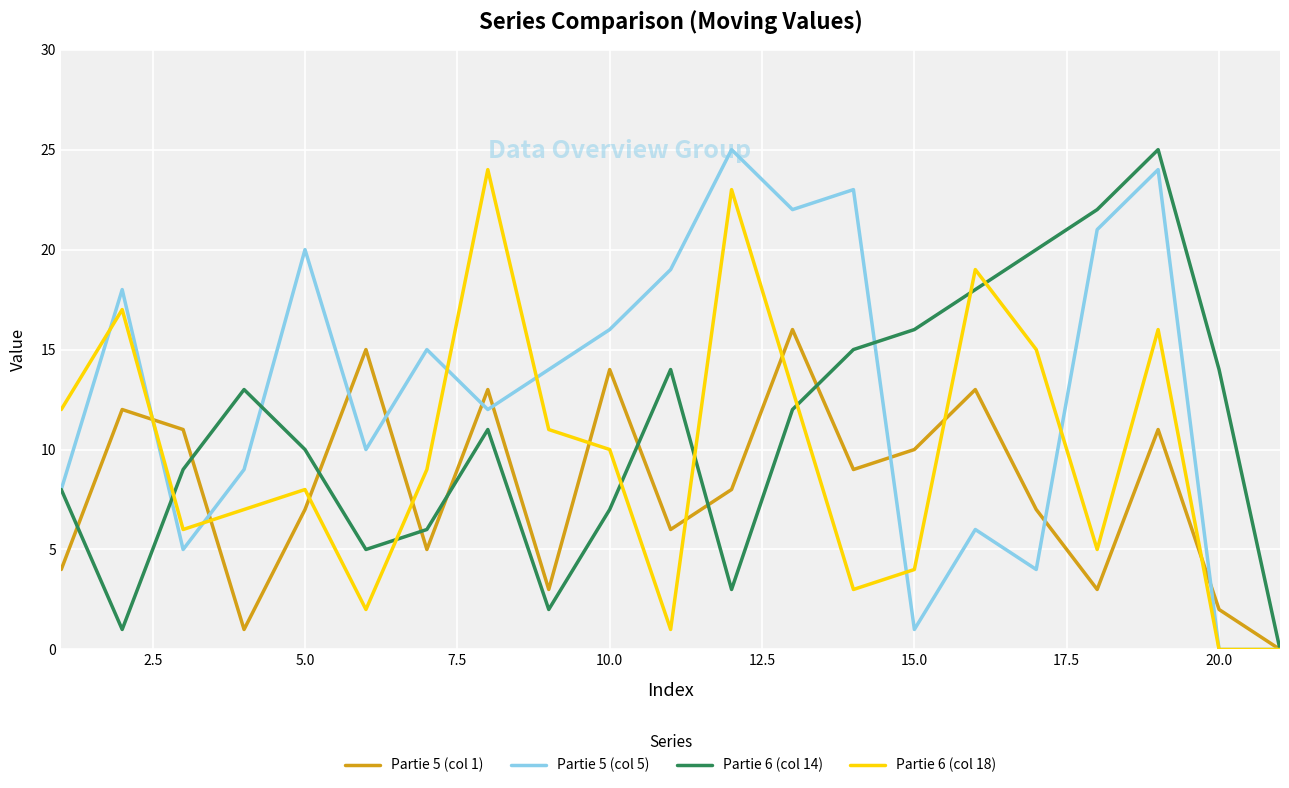

Which series has the largest total across all categories?

Partie 5 (col 5)